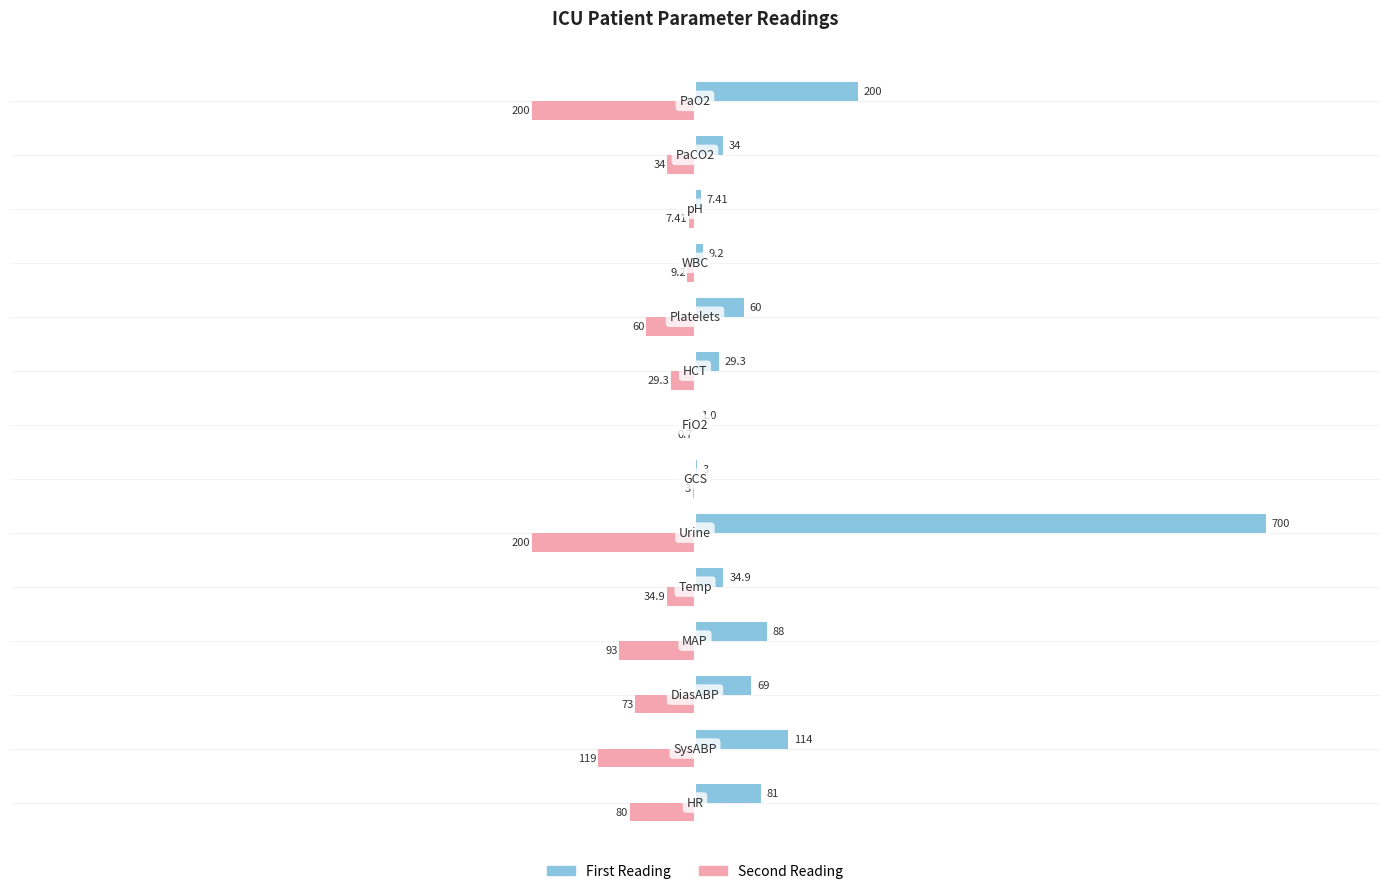

Which series has the largest total across all categories?

First Reading